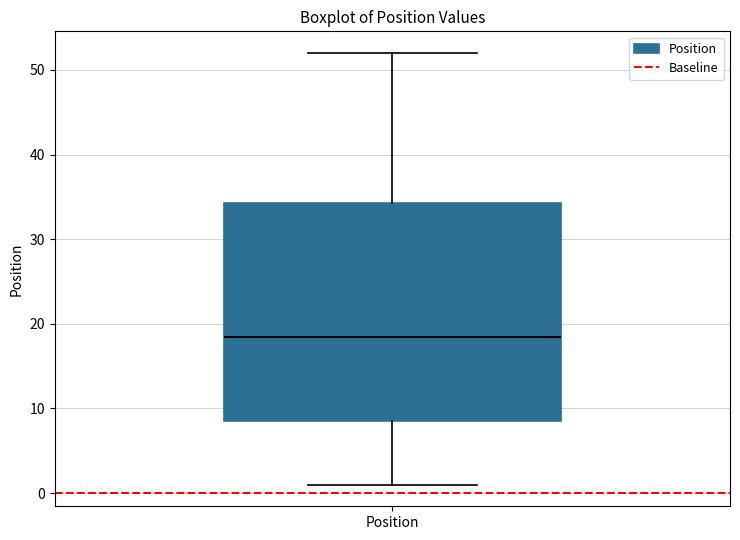

Transcribe this box plot: give where the median line is, the range the box spans, and where the two whiskers end, as read against the y-axis. The values are not printed on the chart, so give them approximately, as read against the axis.

median 19, box 9 to 34, whiskers 1 to 52